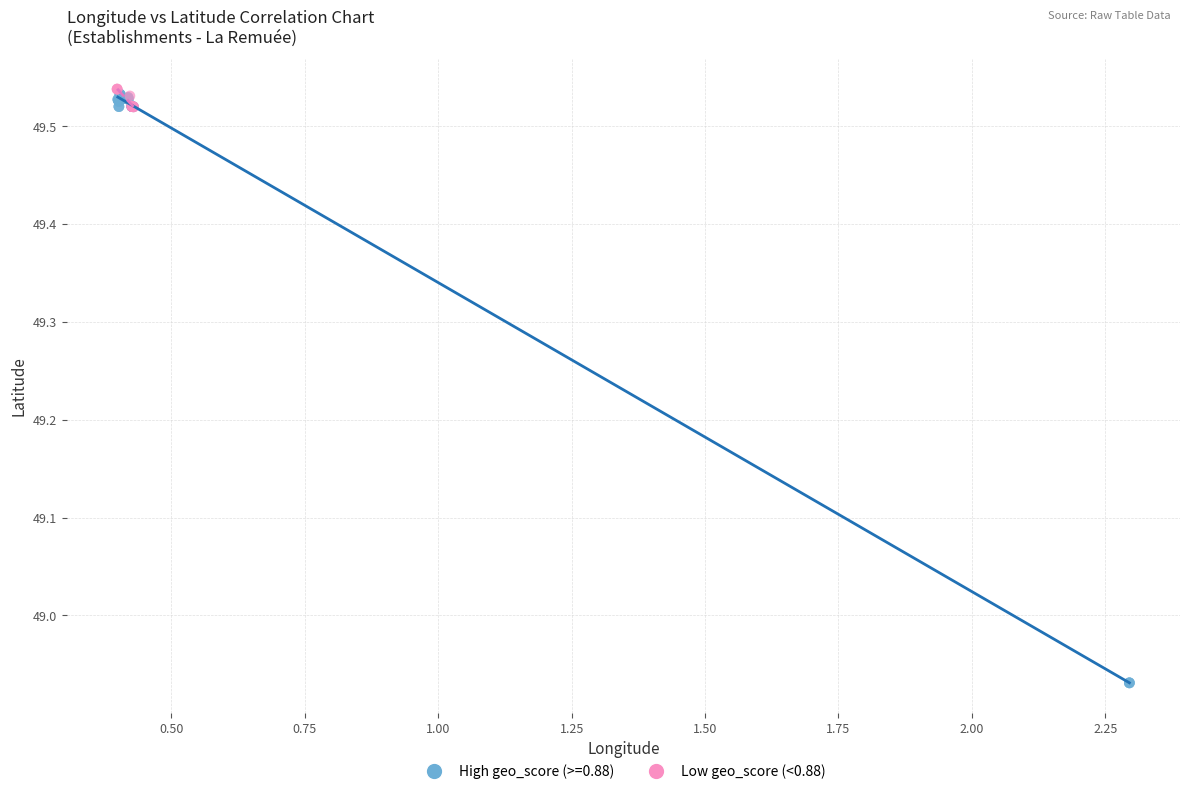

Which series has the widest spread of Y values?

High geo_score (>=0.88)